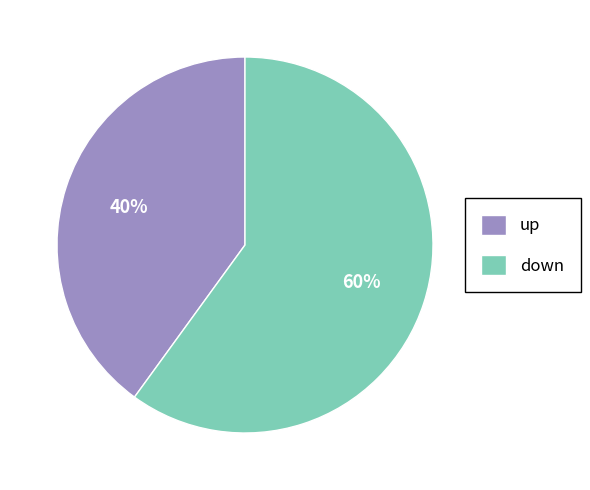

Combined, do down and up account for over 50%?

Yes